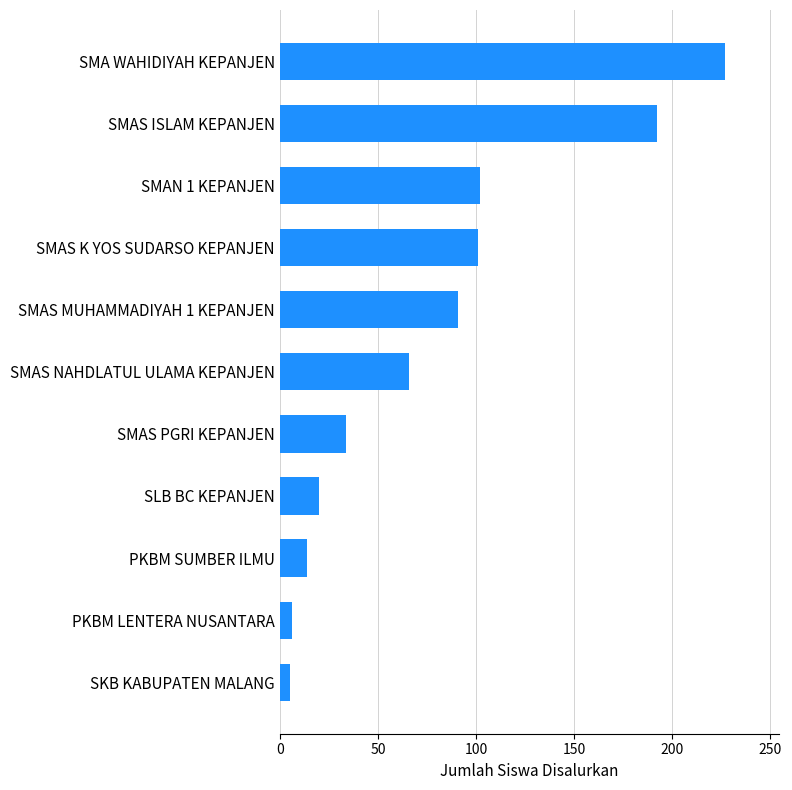

At which category does the chart reach its peak across all series?

SMA WAHIDIYAH KEPANJEN